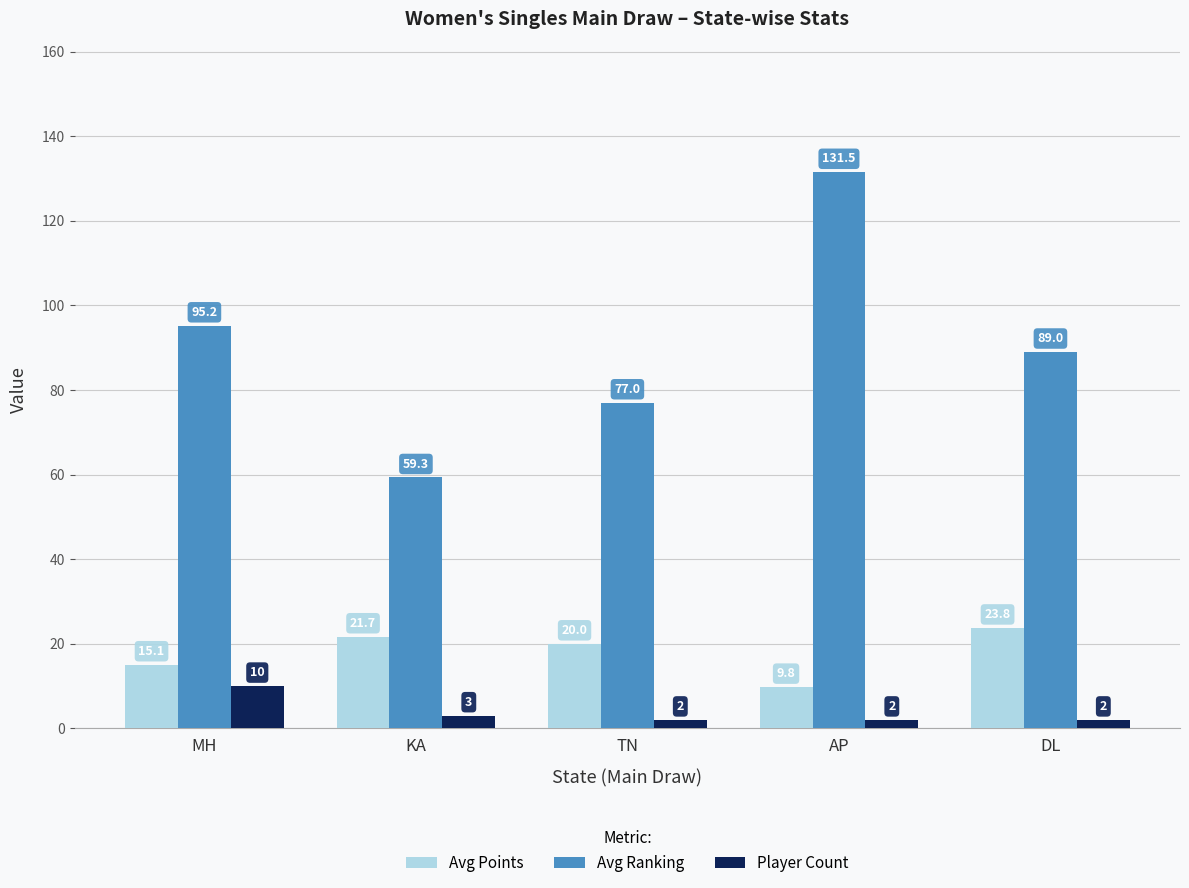

Which series has the largest range (max minus min)?

Avg Ranking